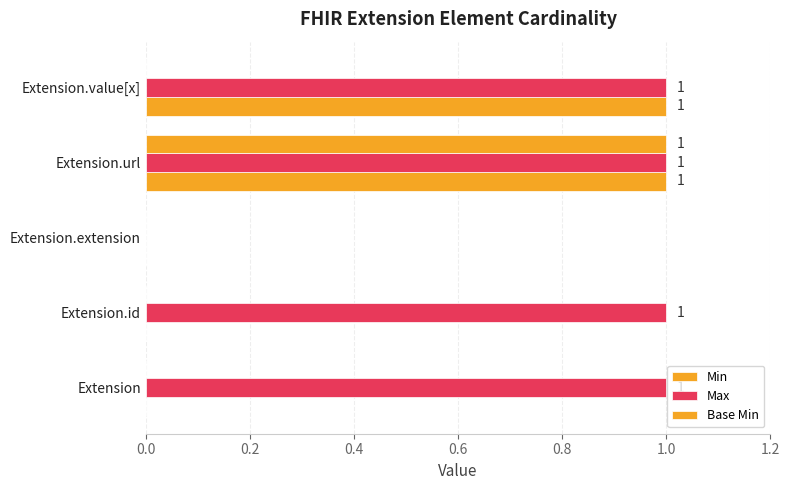

Count the Min values in the range 0 to 1.

5